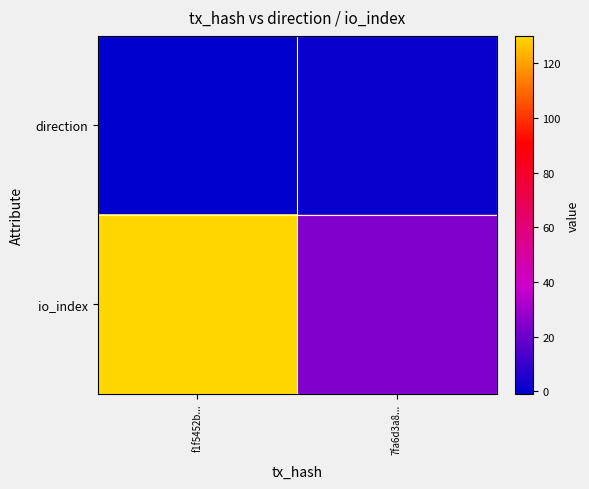

What is the spread (max minus min) of values at f1f5452b...?

131